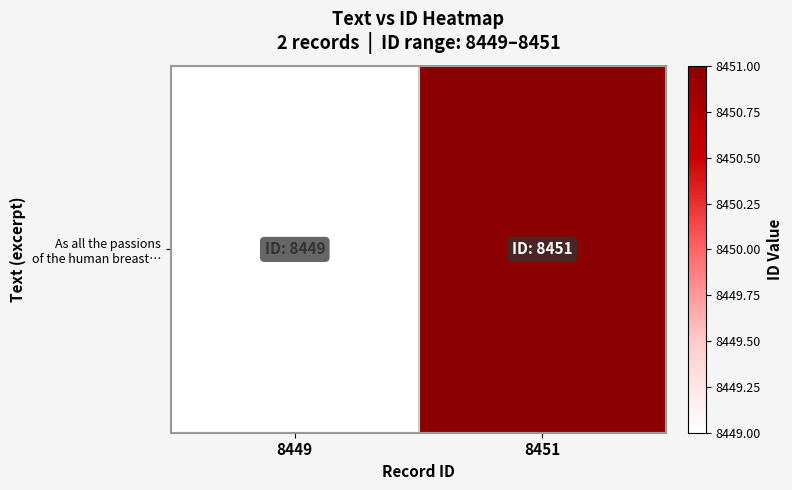

What is the sum of all values?

16900